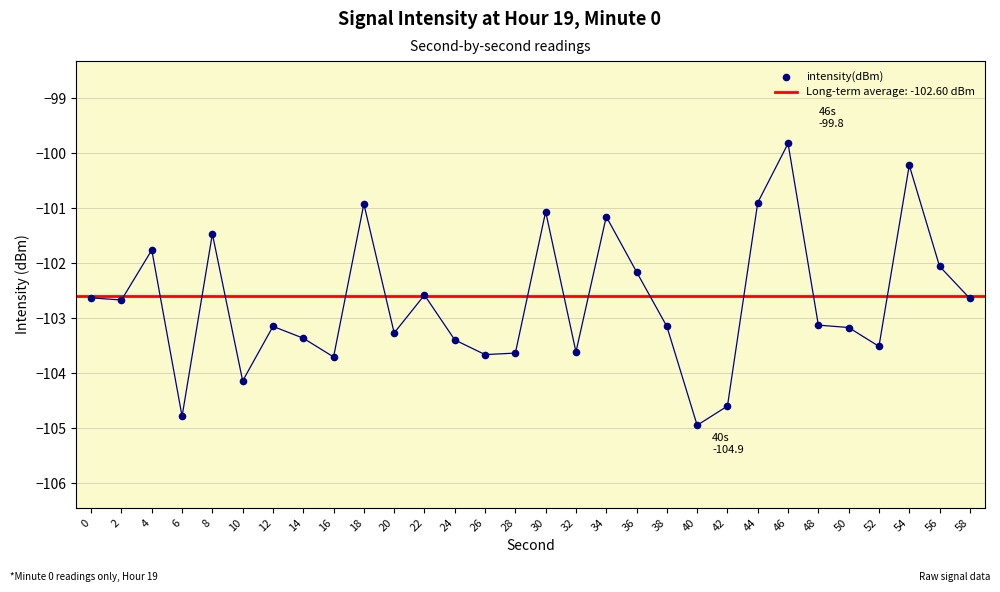

Which has a higher value, 24 or 50?

50